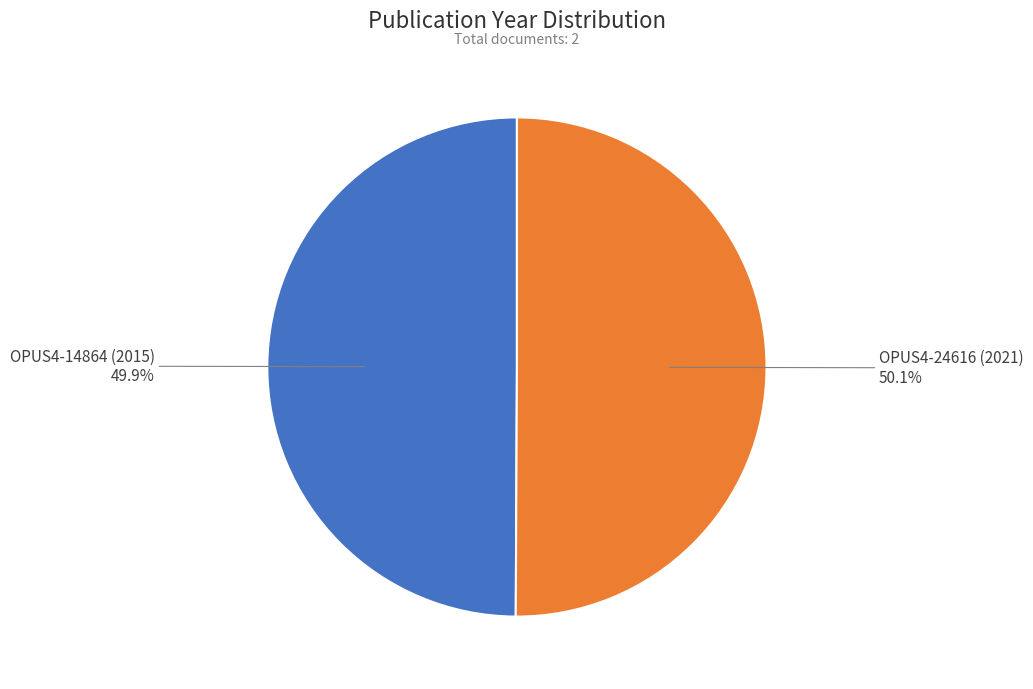

Does any single category account for the majority?

Yes